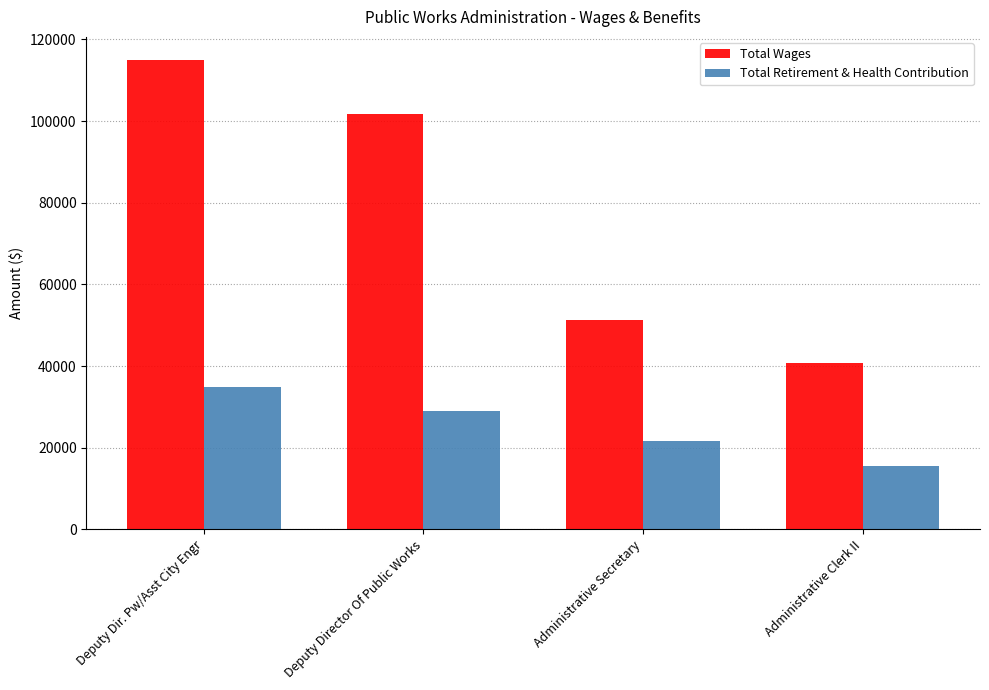

True or false: Total Wages has a value of 141097 at Deputy Director Of Public Works.

False